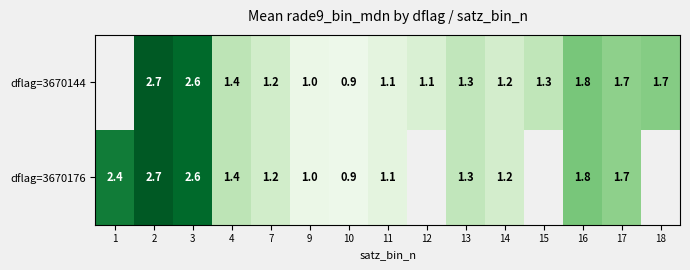

Is the value of dflag=3670144 at 2 greater than the value of dflag=3670176 at 16?

Yes